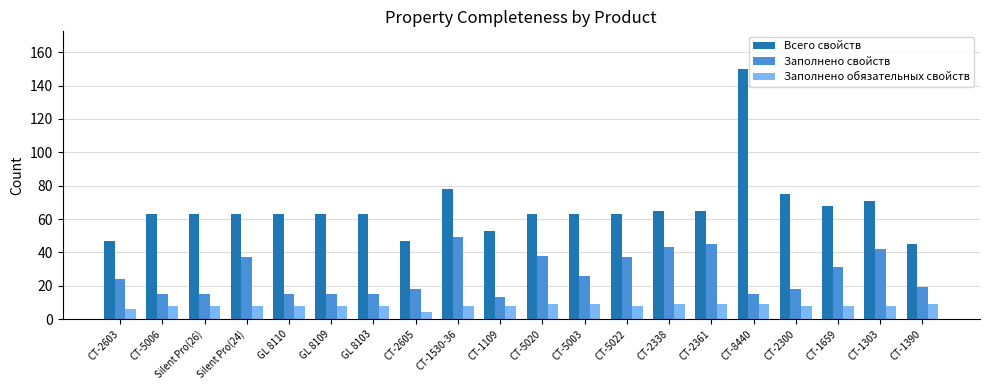

Reading right to left, extract all data points from this chart.

Всего свойств: 45	71	68	75	150	65	65	63	63	63	53	78	47	63	63	63	63	63	63	47
Заполнено свойств: 19	42	31	18	15	45	43	37	26	38	13	49	18	15	15	15	37	15	15	24
Заполнено обязательных свойств: 9	8	8	8	9	9	9	8	9	9	8	8	4	8	8	8	8	8	8	6